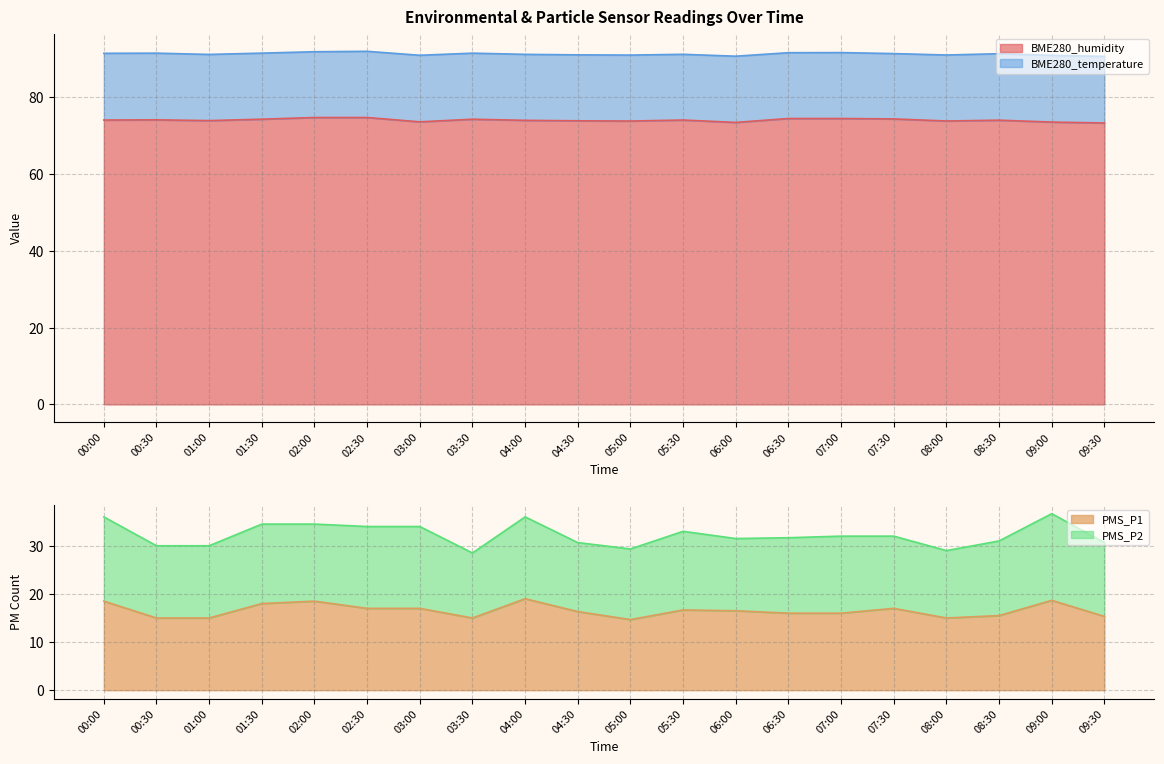

At which category does the chart reach its minimum across all series?

05:00